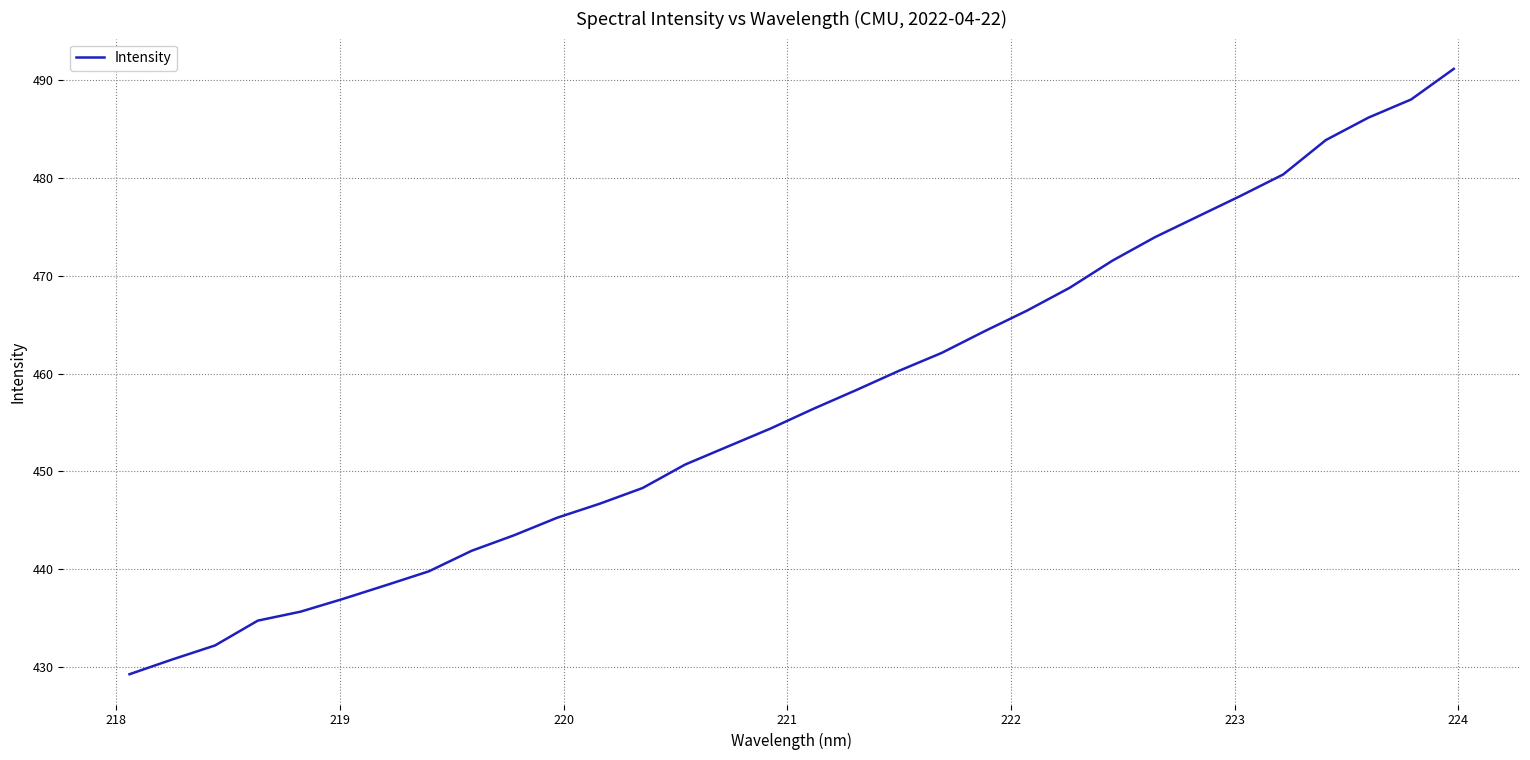

What is the difference between the maximum and minimum values?

61.9